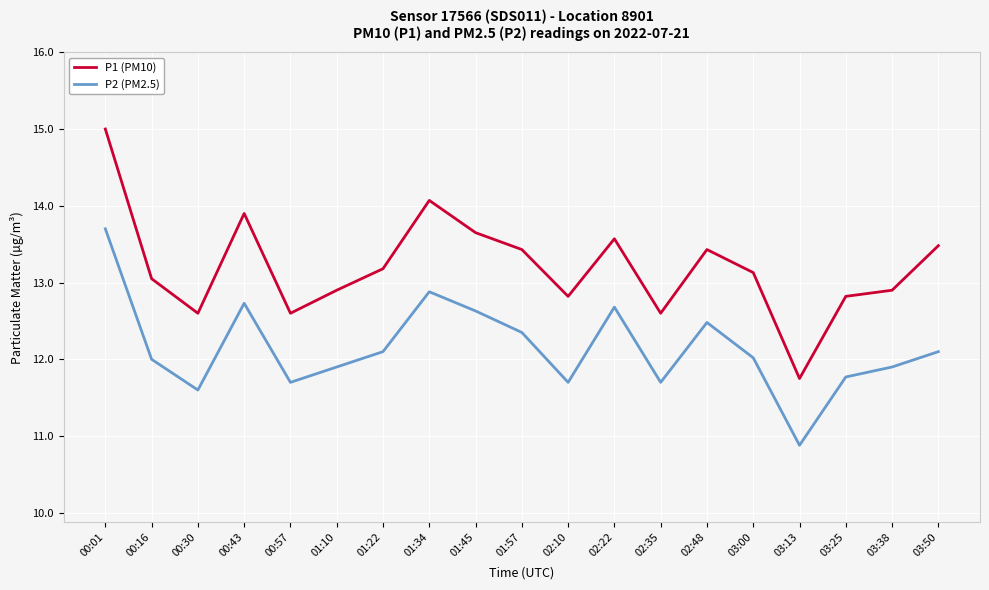

Rank the series by their average value, from highest to lowest.

P1 (PM10), P2 (PM2.5)